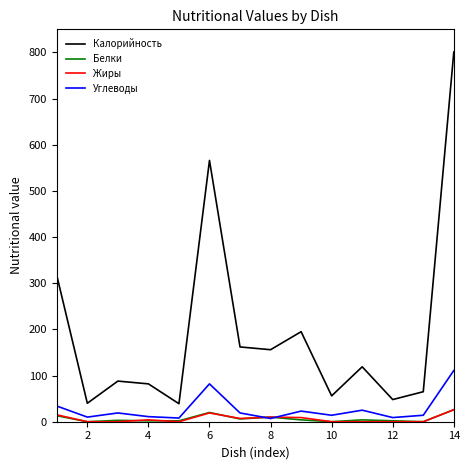

What is the minimum value for Калорийность?

39